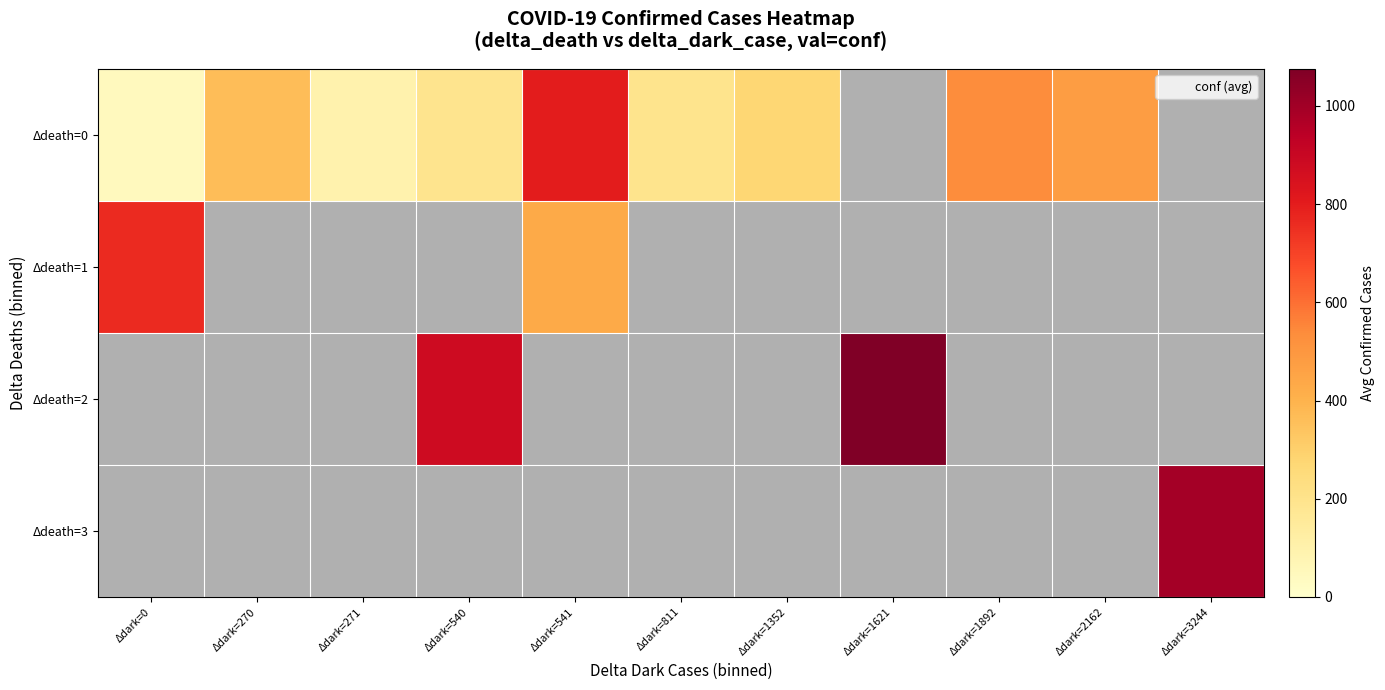

How many values in Δdeath=2 are above zero?

2